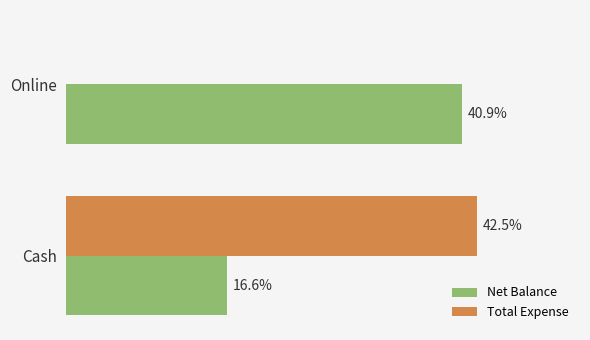

What are all the series names shown in the legend?

Net Balance, Total Expense